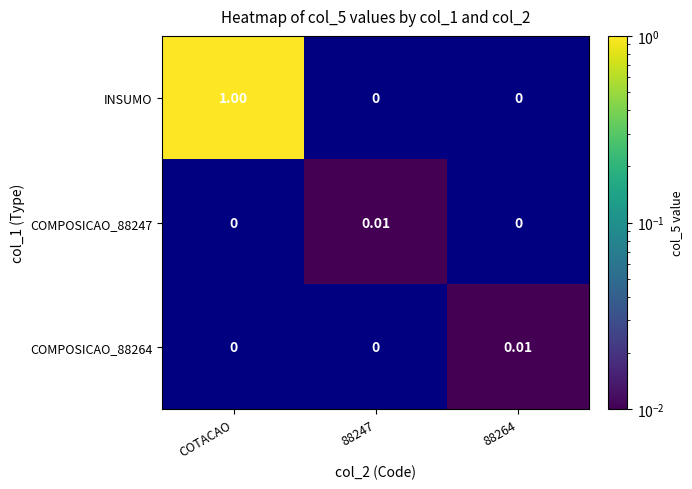

Is the value of COMPOSICAO_88247 at 88247 greater than the value of INSUMO at COTACAO?

No